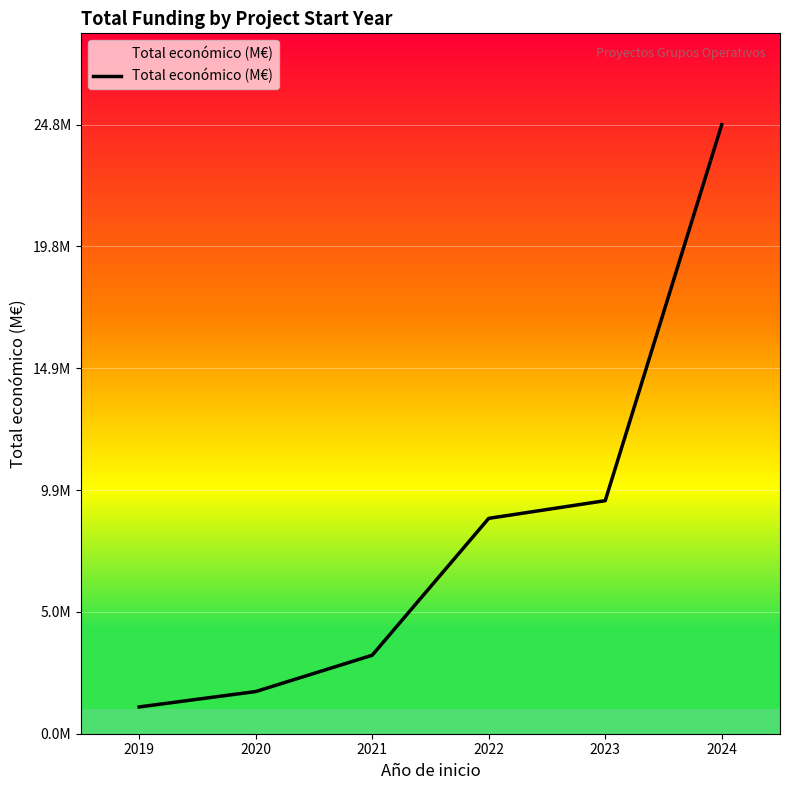

What is the value of the 3rd point from the left?

3.2